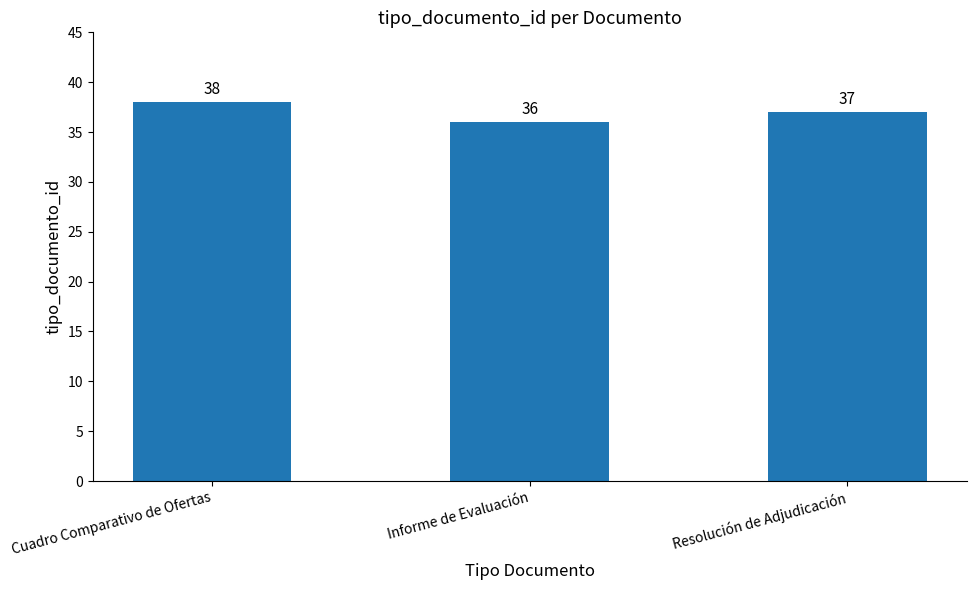

How many data points are less than 37?

1